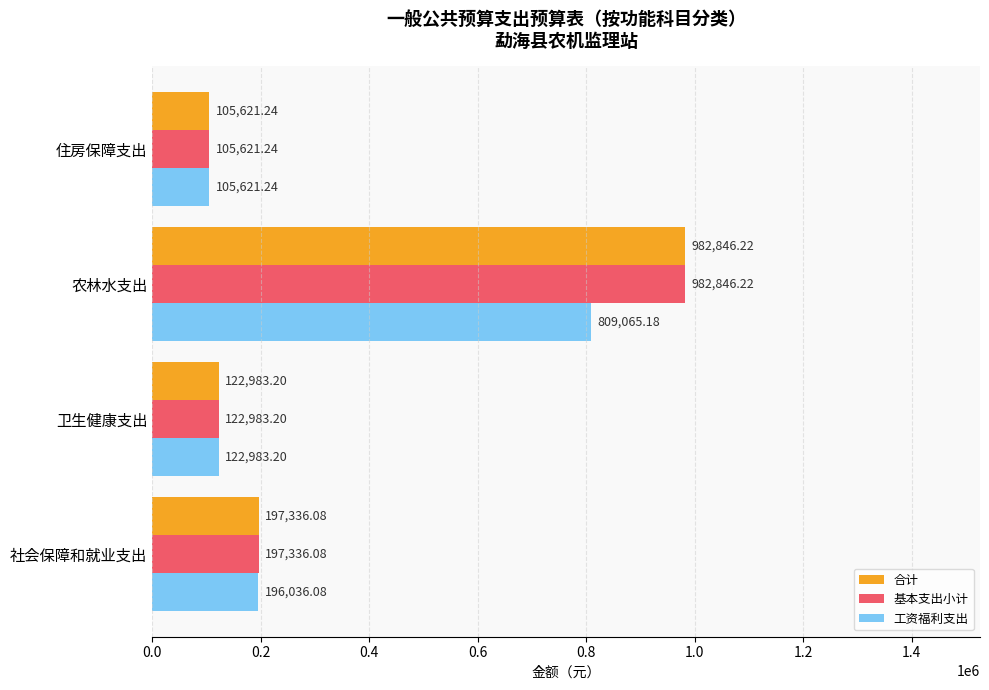

What is the average value of the 工资福利支出 series?

308426.4